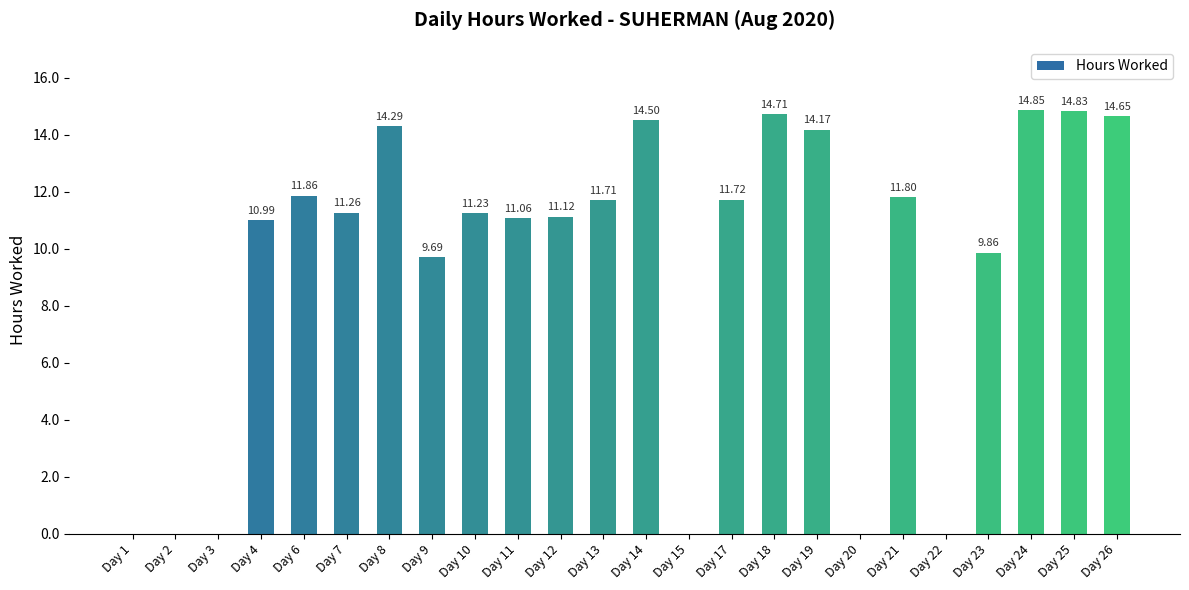

Between Day 25 and Day 9, which is larger?

Day 25